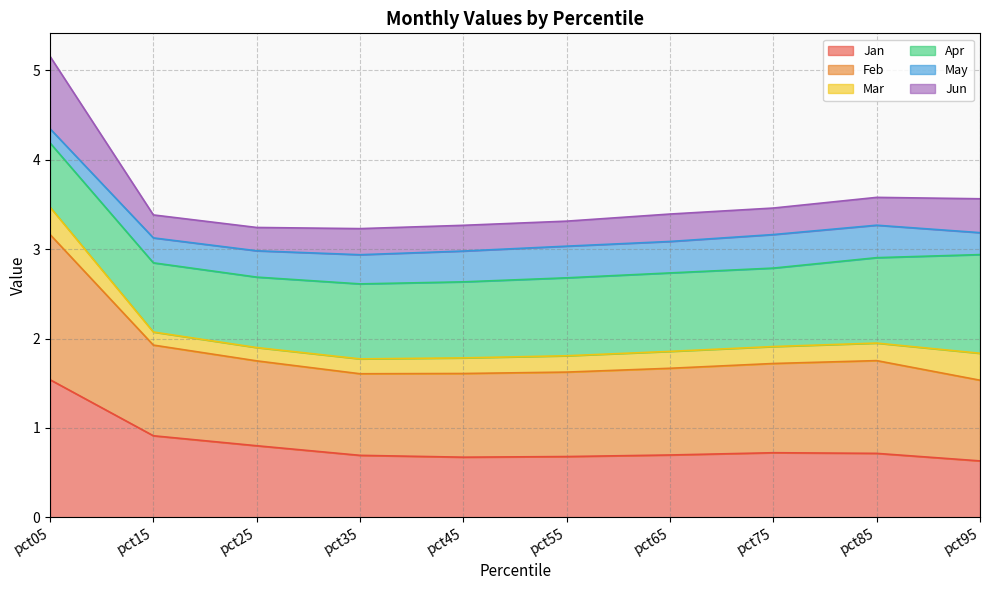

Is it true that Jan equals 0.2 at pct15?

False